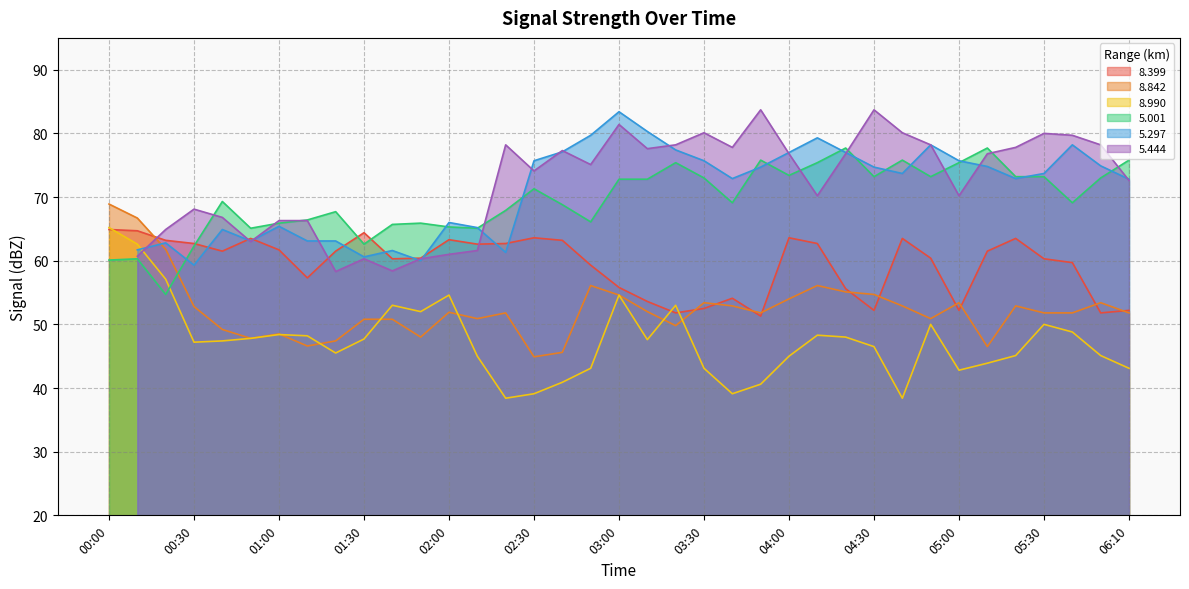

True or false:   8.990 has more than 0 interior local peaks.

True